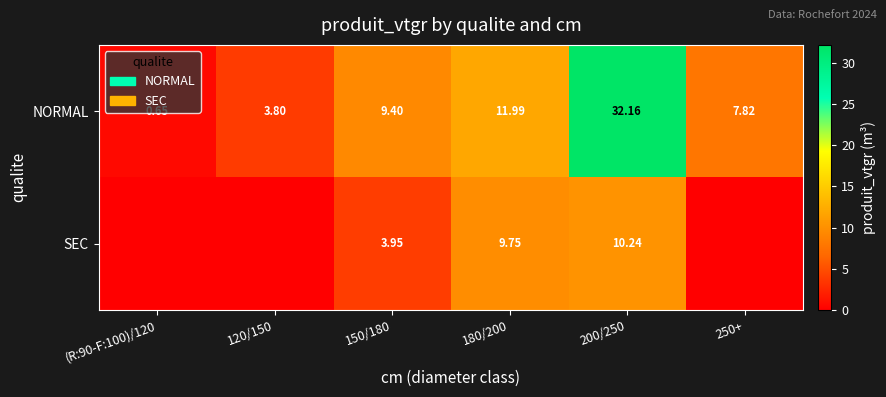

How many values in the NORMAL series exceed 9?

3